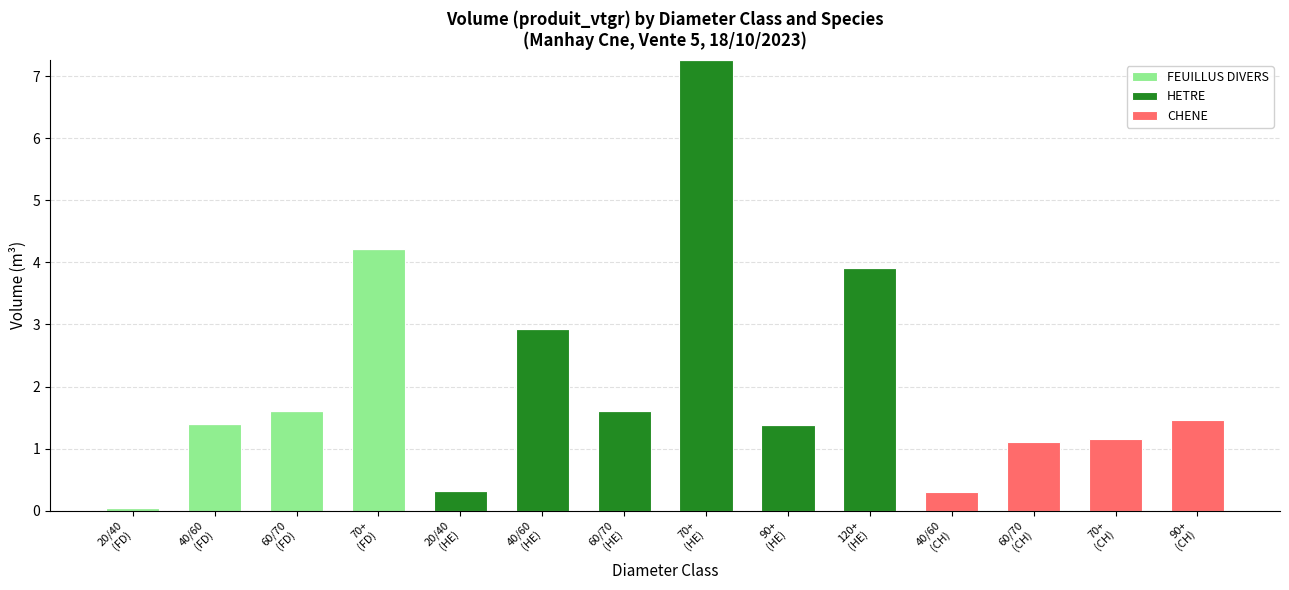

Are the bars grouped side by side (vs. stacked)?

No